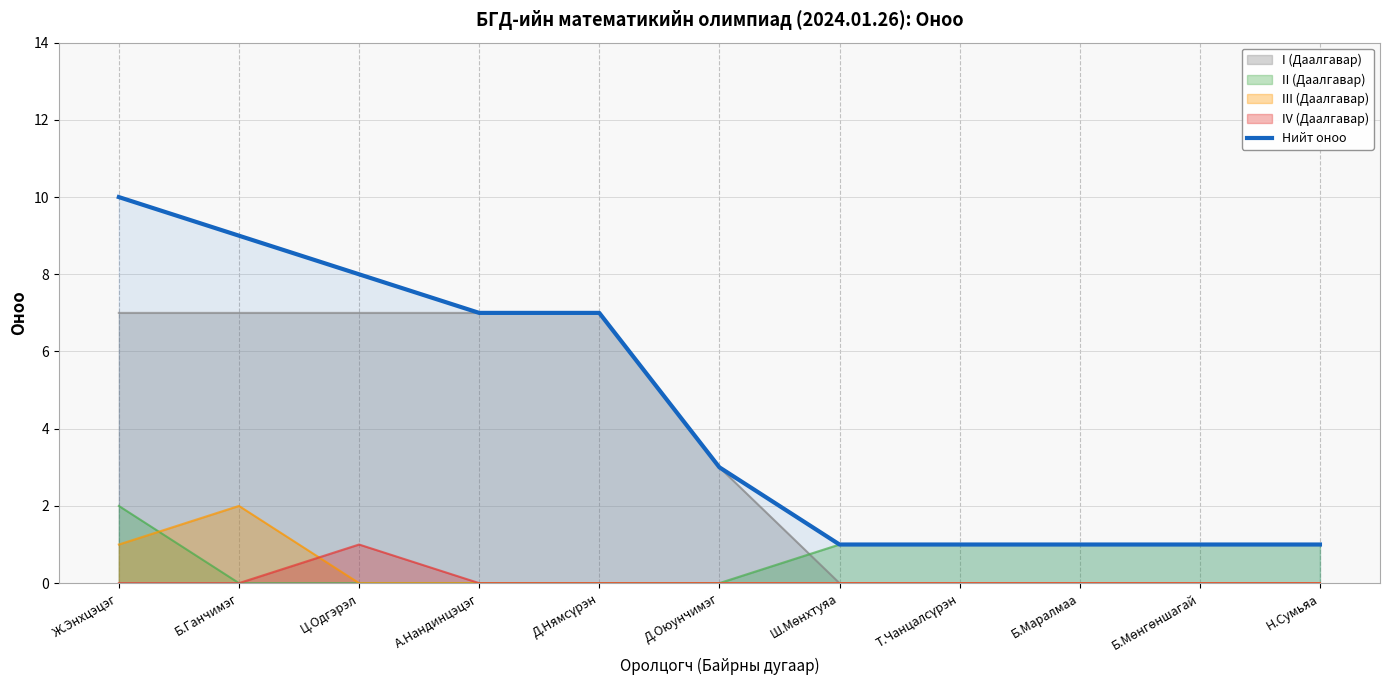

The chart shows a value of 12 at А.Нандинцэцэг. True or false?

False